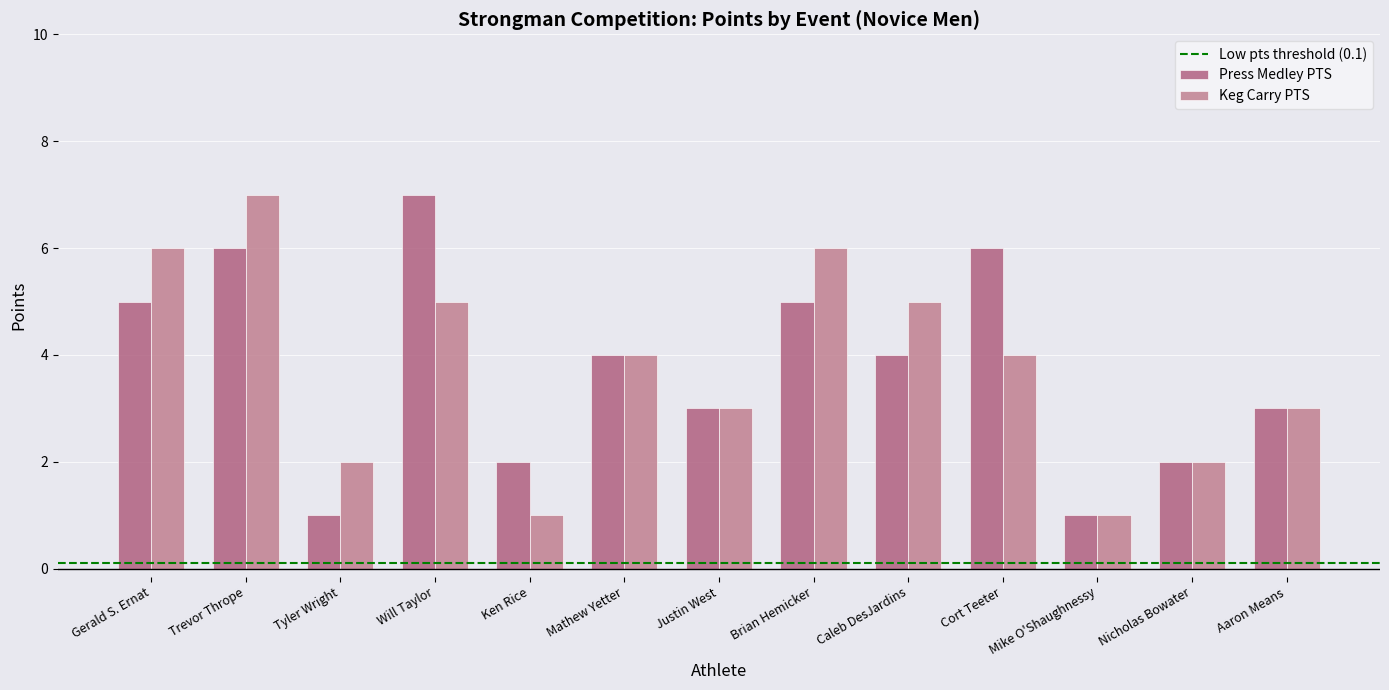

At which label is Press Medley PTS closest to 4?

Mathew Yetter